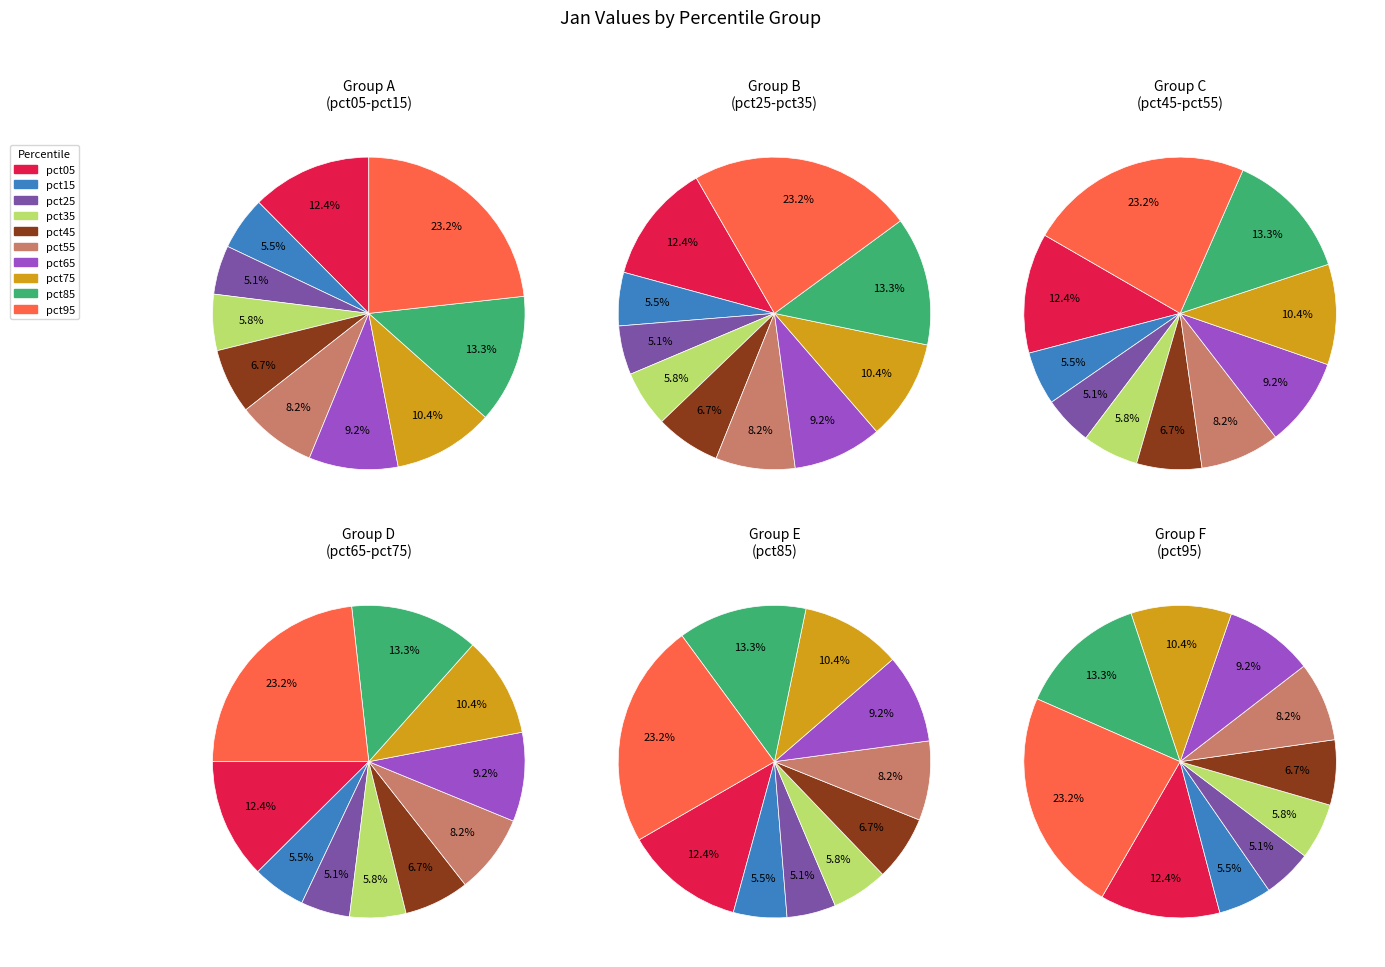

To the nearest percent, what is the average slice percentage?

10%